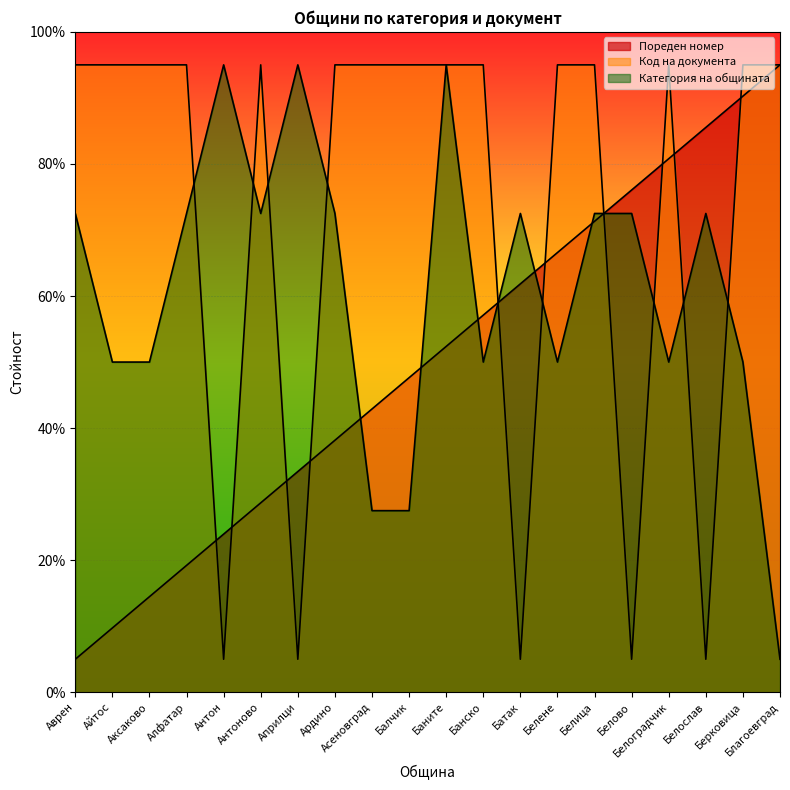

Reading left to right, extract all data points from this chart.

Пореден номер: 5.0	9.7	14.5	19.2	23.9	28.7	33.4	38.2	42.9	47.6	52.4	57.1	61.8	66.6	71.3	76.1	80.8	85.5	90.3	95.0
Код на документа: 95.0	95.0	95.0	95.0	5.0	95.0	5.0	95.0	95.0	95.0	95.0	95.0	5.0	95.0	95.0	5.0	95.0	5.0	95.0	95.0
Категория на общината: 72.5	50.0	50.0	72.5	95.0	72.5	95.0	72.5	27.5	27.5	95.0	50.0	72.5	50.0	72.5	72.5	50.0	72.5	50.0	5.0